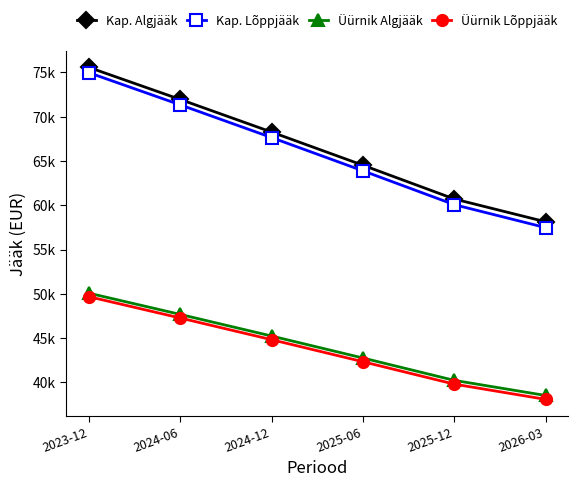

Is this an area chart (filled region under the line)?

No